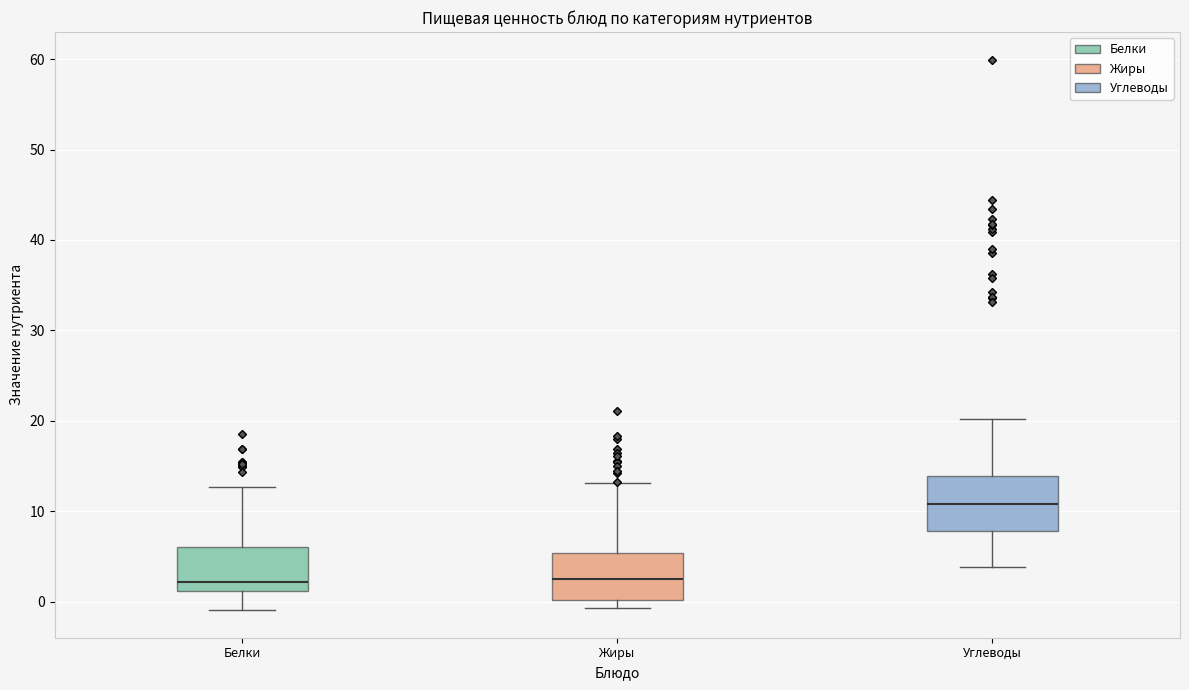

Reading left to right, read every box against the y-axis: the position of its median line, the range the box covers, and the ends of its whiskers. The values are not printed on the chart, so give them approximately, as read against the axis.

Белки: median 2, box 1 to 6, whiskers -1 to 13
Жиры: median 3, box 0 to 5, whiskers -1 to 13
Углеводы: median 11, box 8 to 14, whiskers 4 to 20